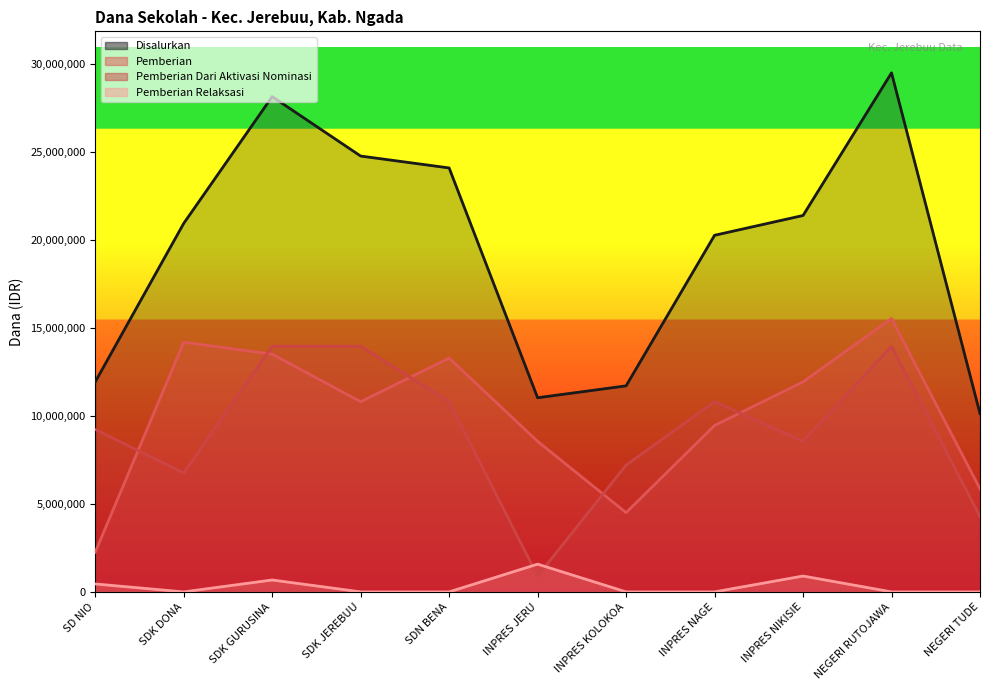

What is the difference between the highest and lowest values at INPRES KOLOKOA?

11700000